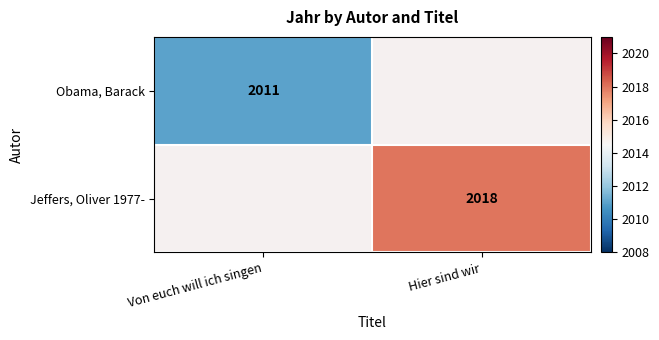

Count the number of data series in this chart.

2